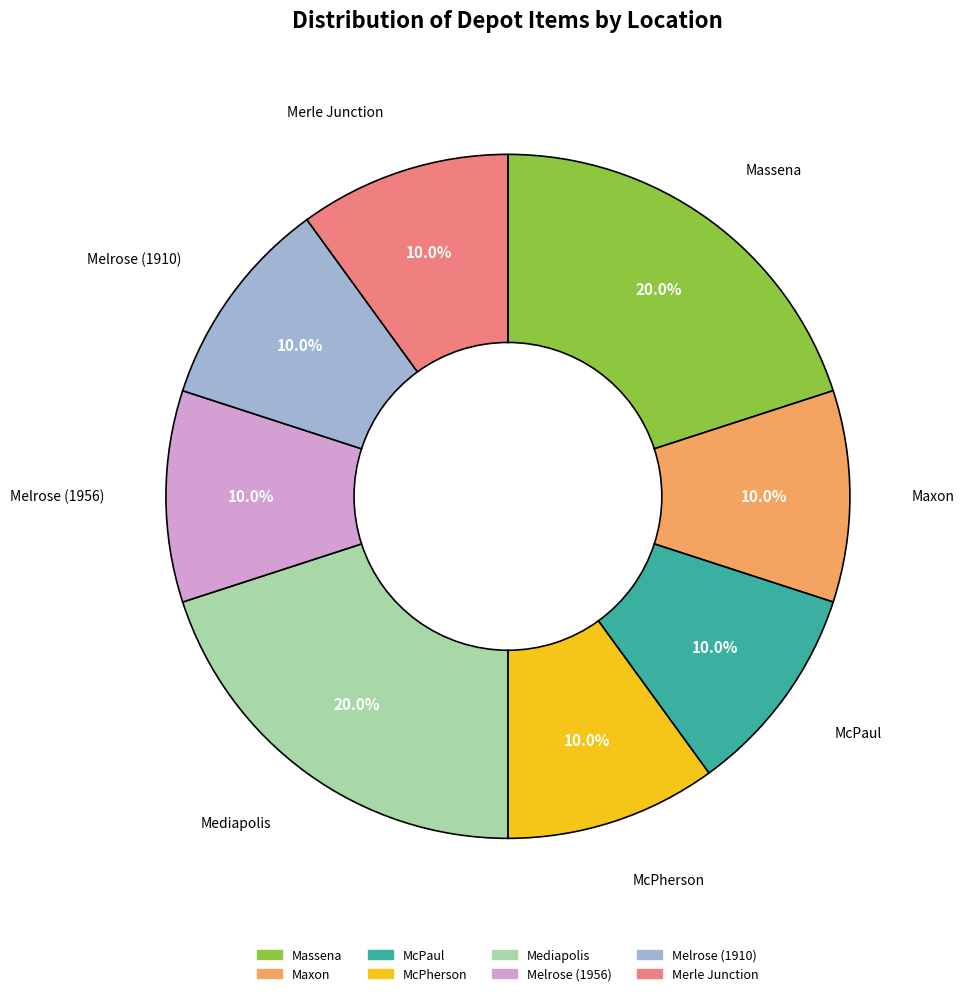

The Melrose (1956) slice represents 4% of the pie. True or false?

False